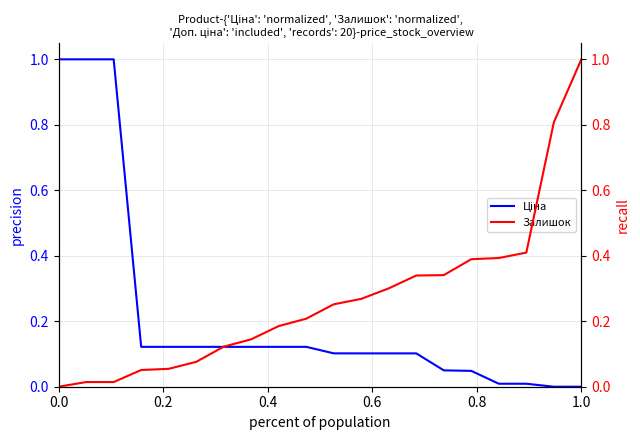

Count the number of data series in this chart.

2